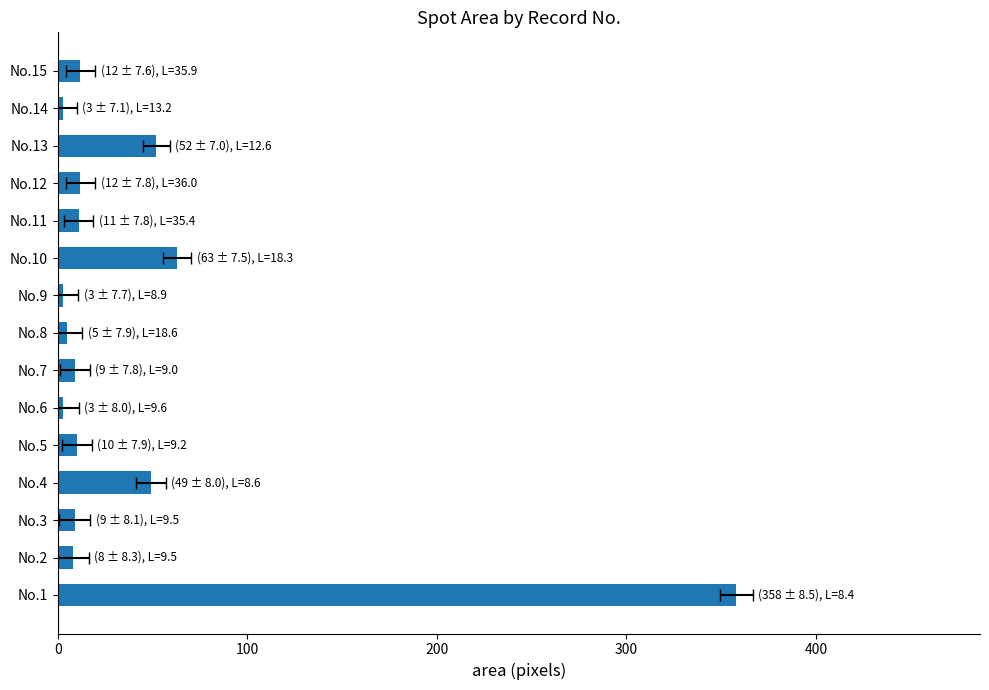

How many values are below 10?

7